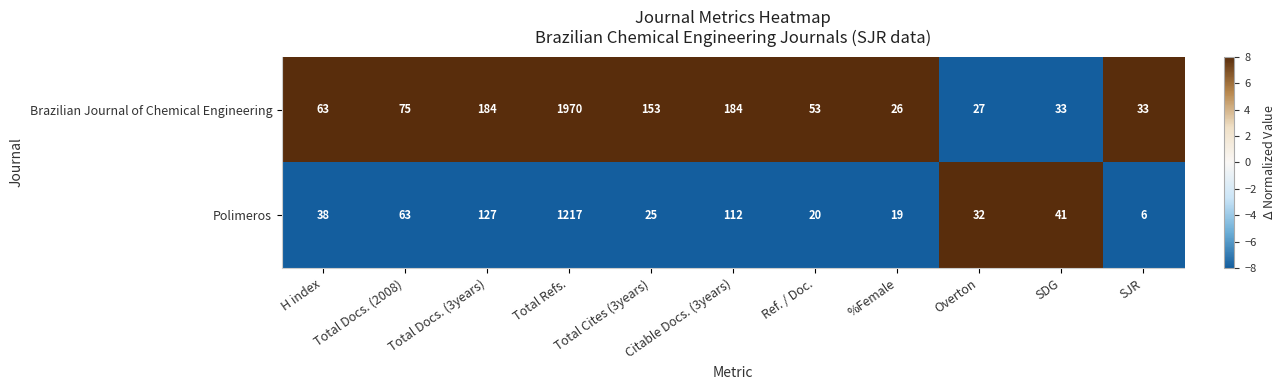

How many series are shown in this chart?

2